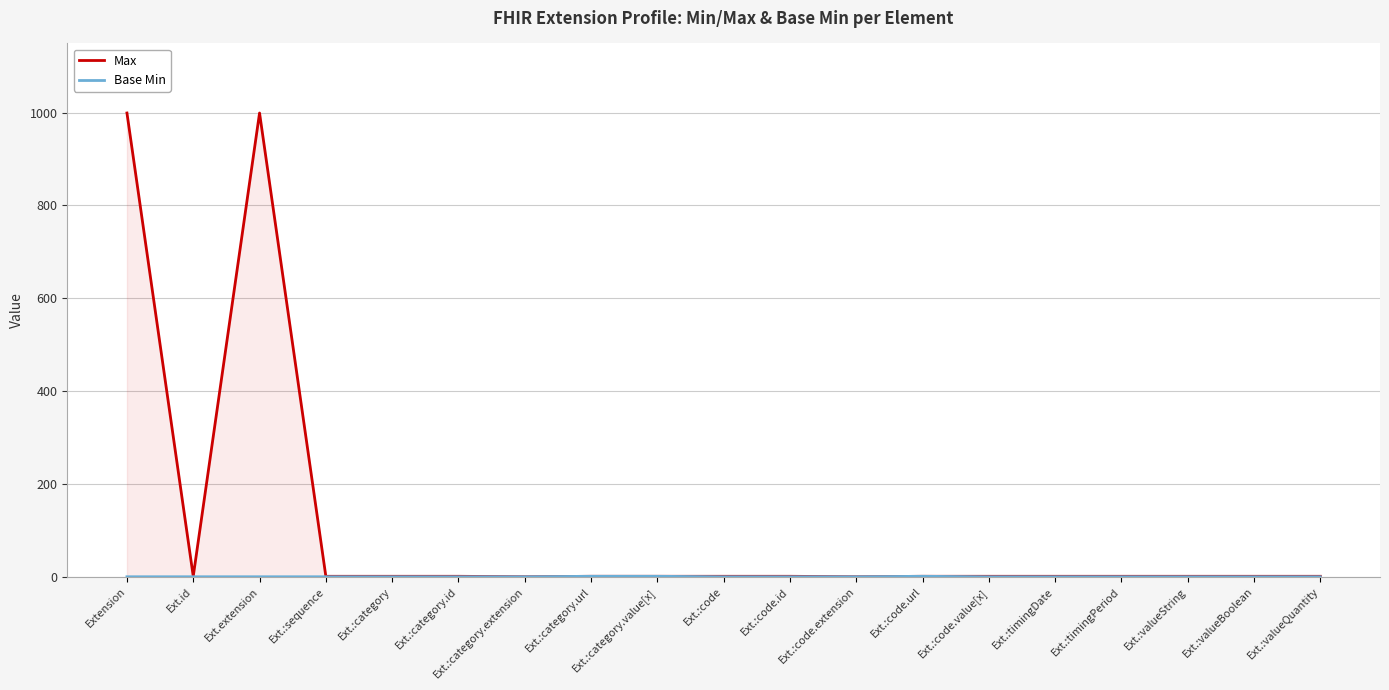

At which category is the sum across all series the highest?

Extension